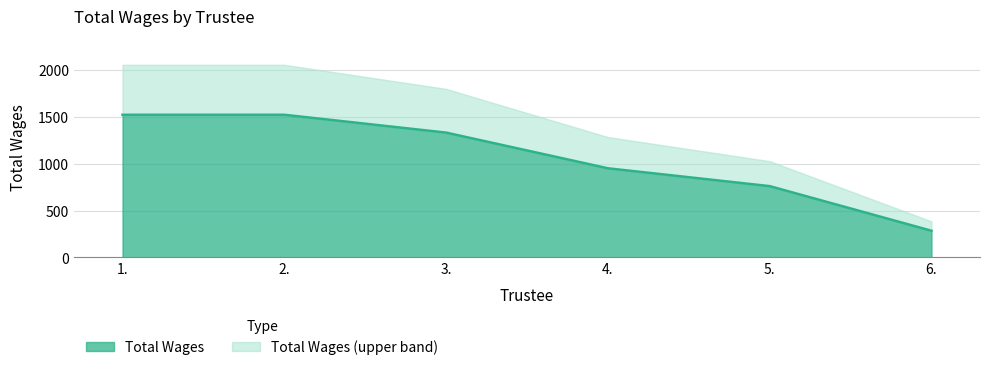

True or false: the data has more than 1 interior local peaks.

False